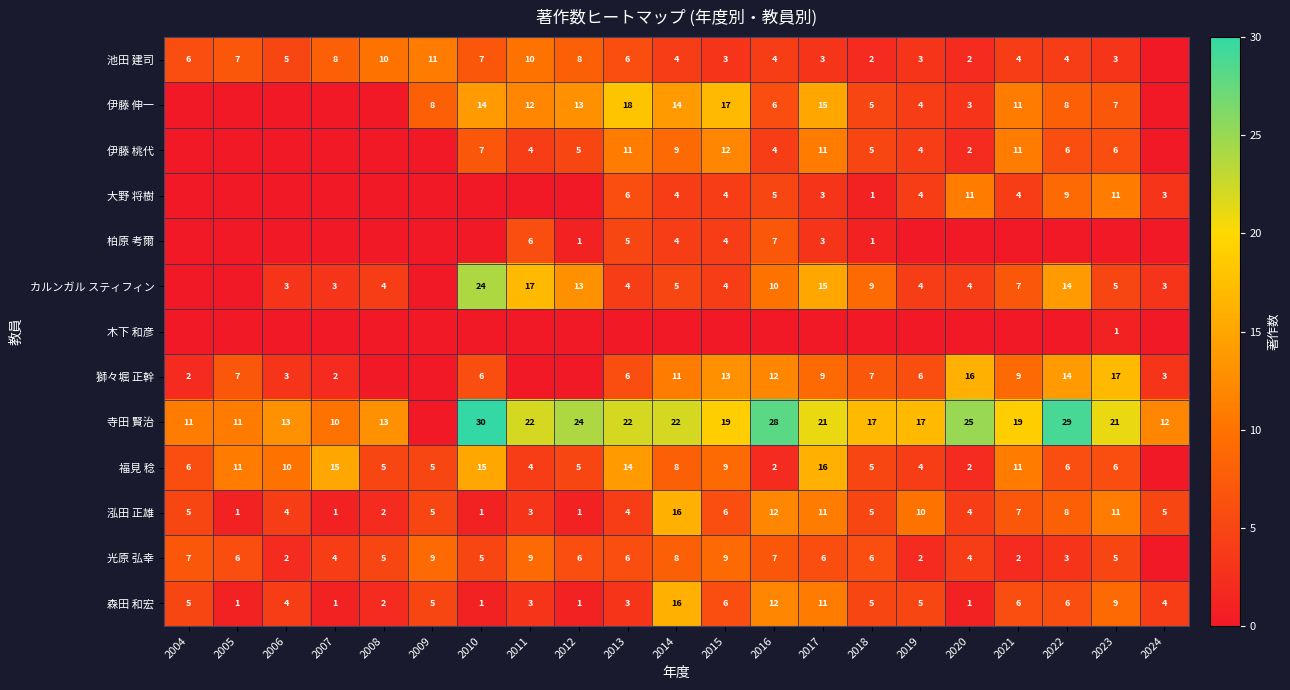

What is the difference between the 伊藤 桃代 values at 2020 and 2013?

9